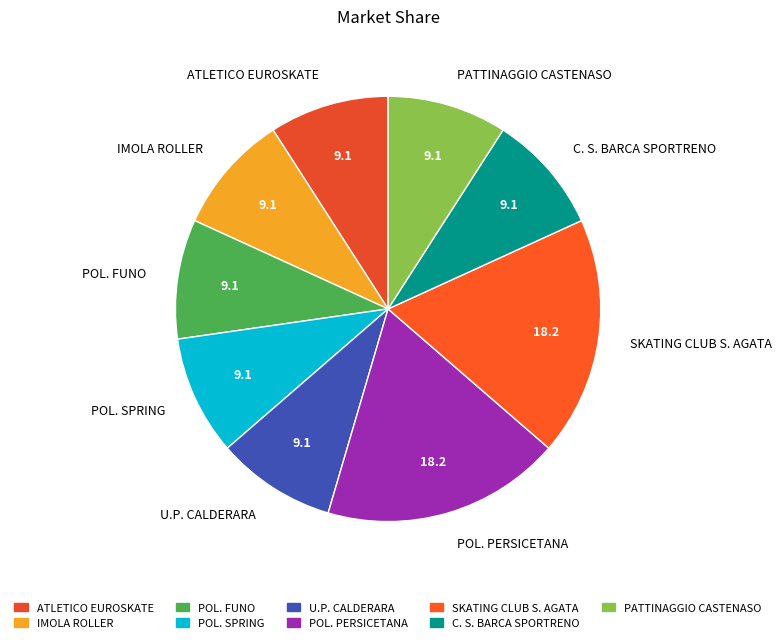

Combined, do POL. SPRING and ATLETICO EUROSKATE account for over 50%?

No